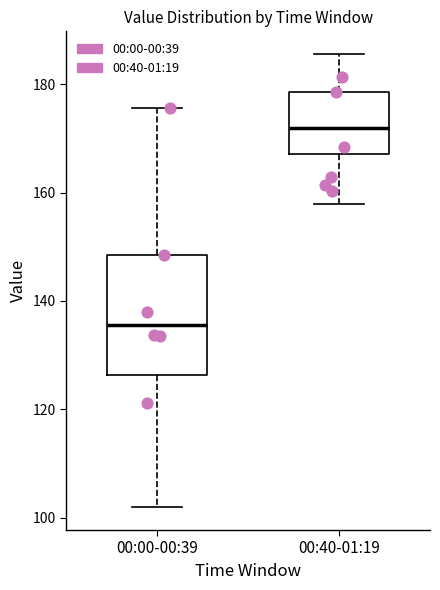

Reading left to right, transcribe this box plot: for each box, give where its median line is, the range the box spans, and where its two whiskers end, as read against the y-axis. The values are not printed on the chart, so give them approximately, as read against the axis.

00:00-00:39: median 136, box 126 to 148, whiskers 102 to 176
00:40-01:19: median 172, box 168 to 178, whiskers 158 to 186